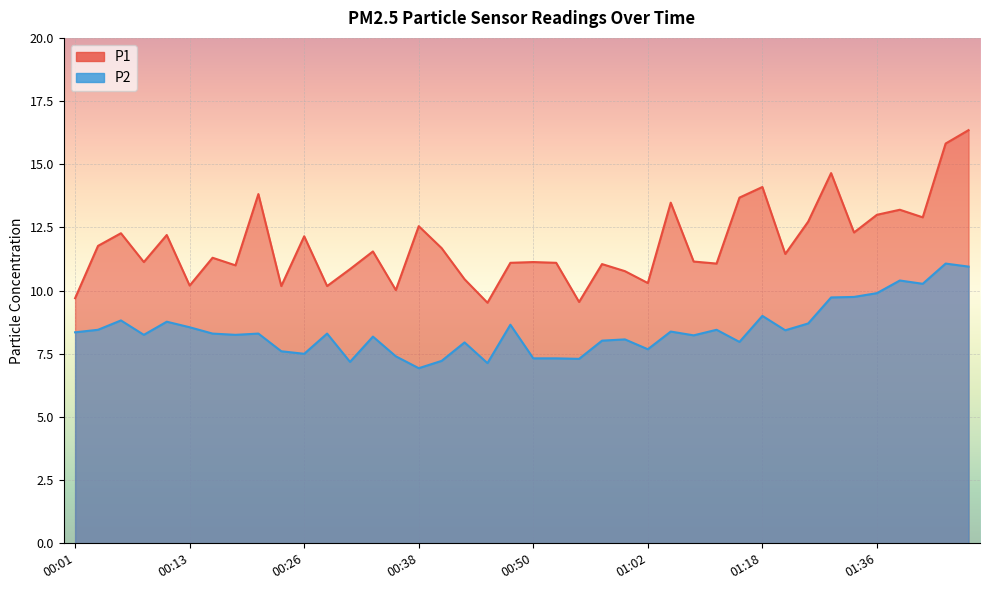

How many lines are shown in the chart?

2